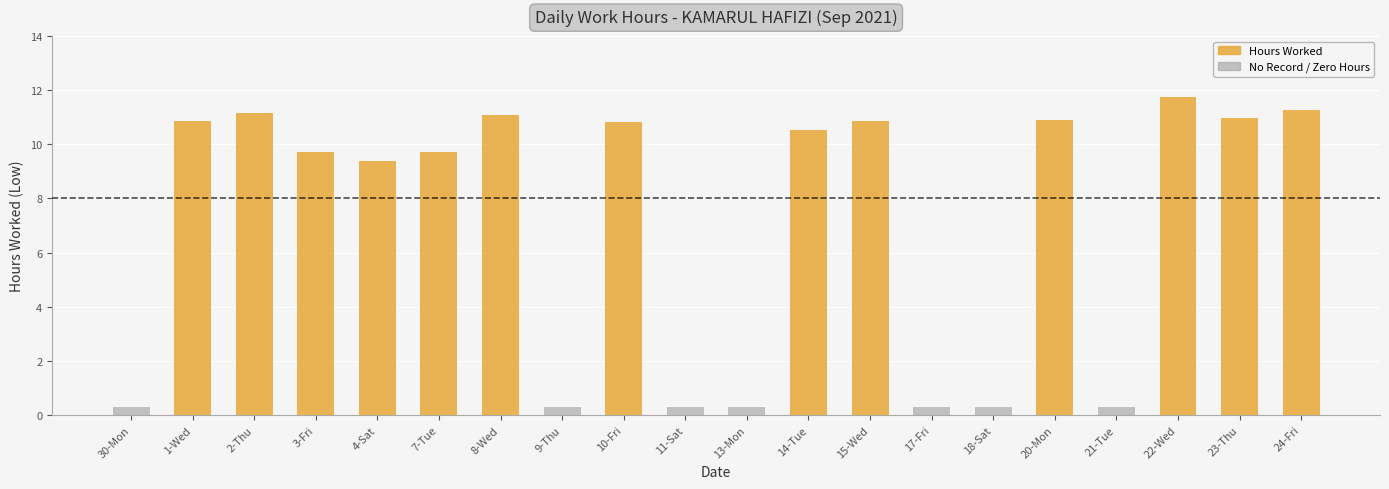

What is the label of the 2nd bar from the right?

23-Thu